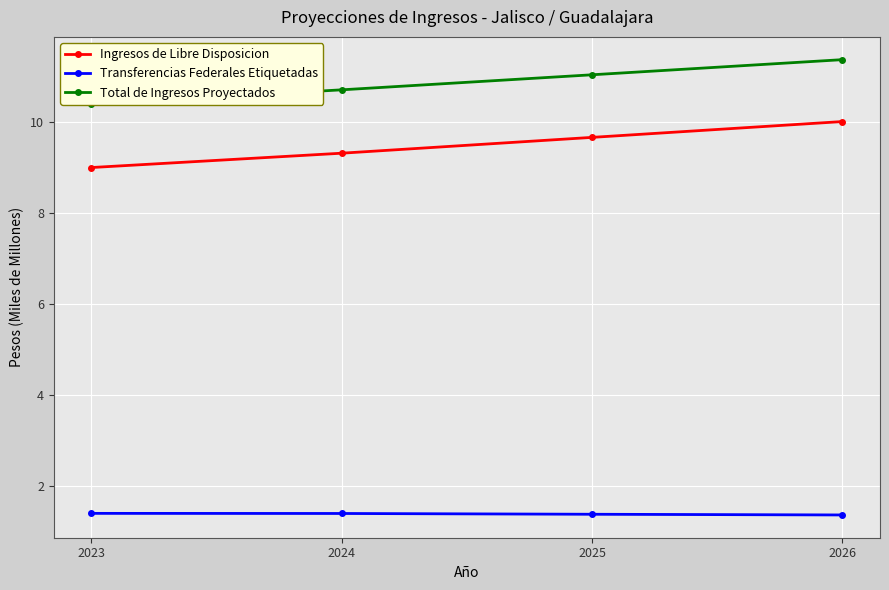

Where does the Ingresos de Libre Disposicion series first go above 9?

2024